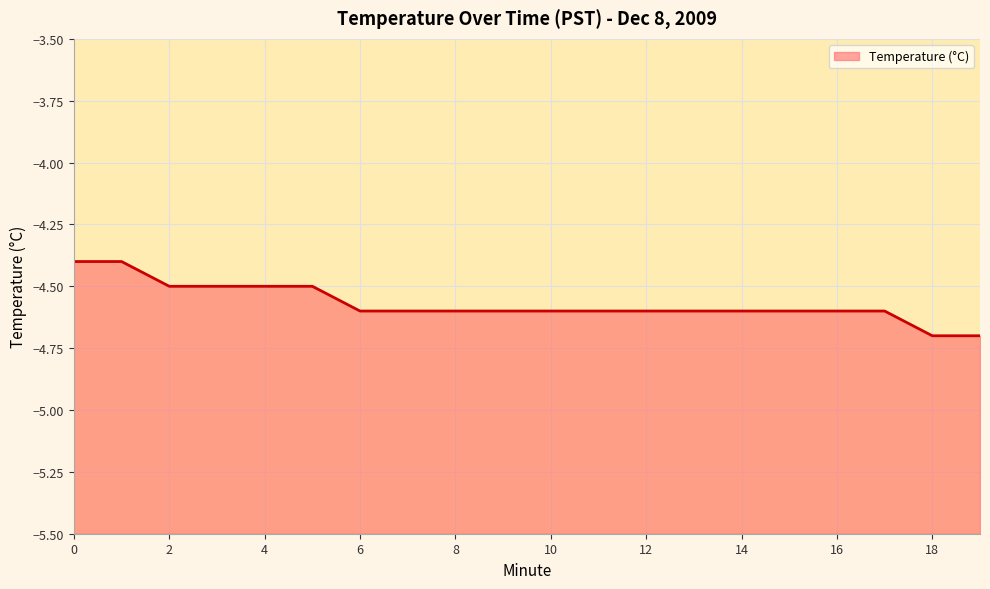

Reading left to right, transcribe all the data shown in this chart.

0=-4.4	1=-4.4	2=-4.5	3=-4.5	4=-4.5	5=-4.5	6=-4.6	7=-4.6	8=-4.6	9=-4.6	10=-4.6	11=-4.6	12=-4.6	13=-4.6	14=-4.6	15=-4.6	16=-4.6	17=-4.6	18=-4.7	19=-4.7